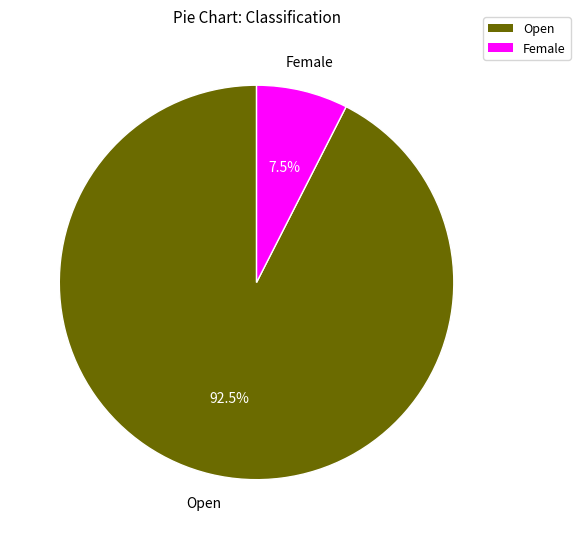

What portion of the pie excludes Open?

7.5%